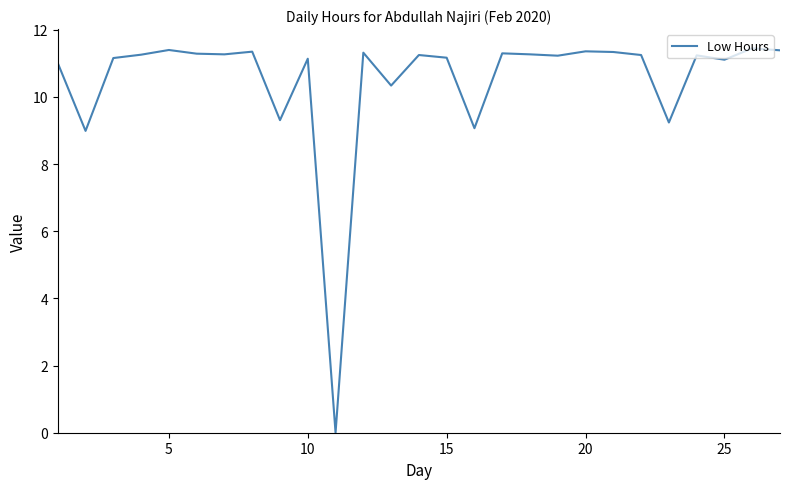

The chart shows a value of 18.3 at 15. True or false?

False